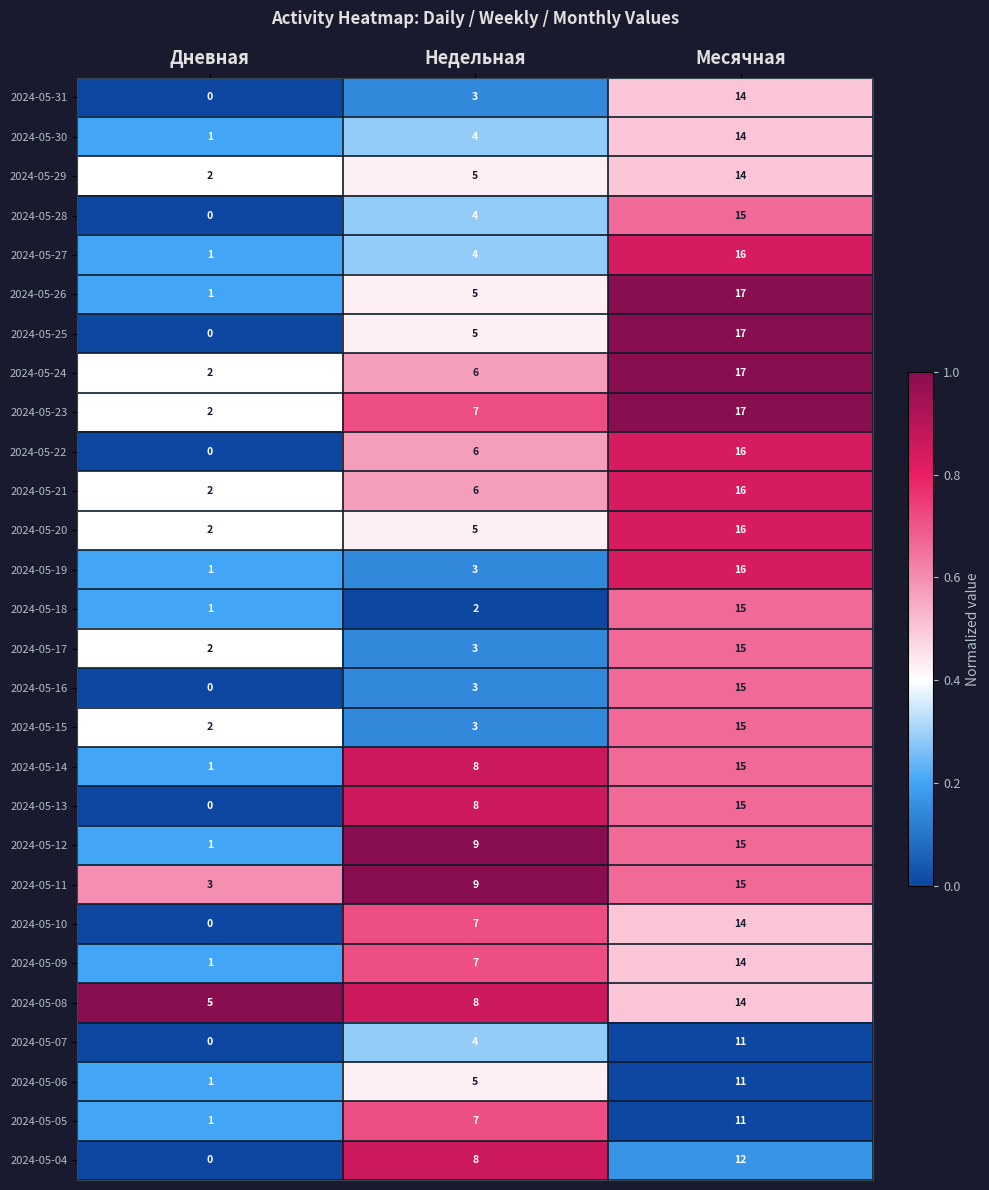

List the labels in order of 2024-05-07 value, smallest first.

Дневная, Недельная, Месячная